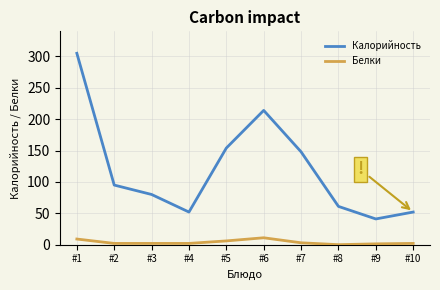

Which series has the largest range (max minus min)?

Калорийность